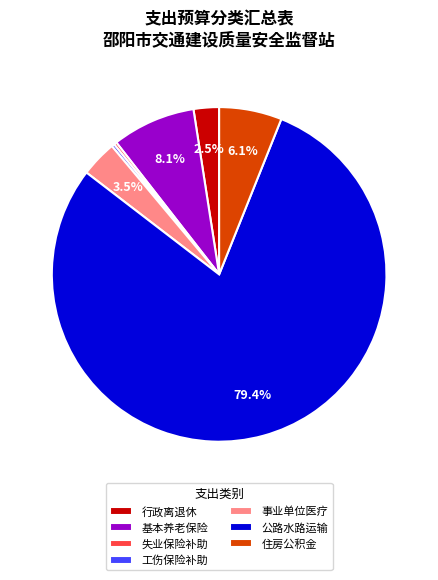

Which category accounts for the majority?

公路水路运输